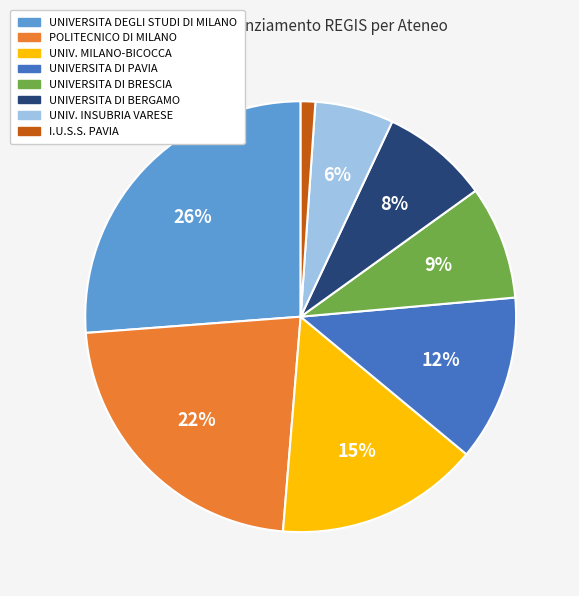

To the nearest percent, what is the difference between the largest and smallest slice percentages?

25%